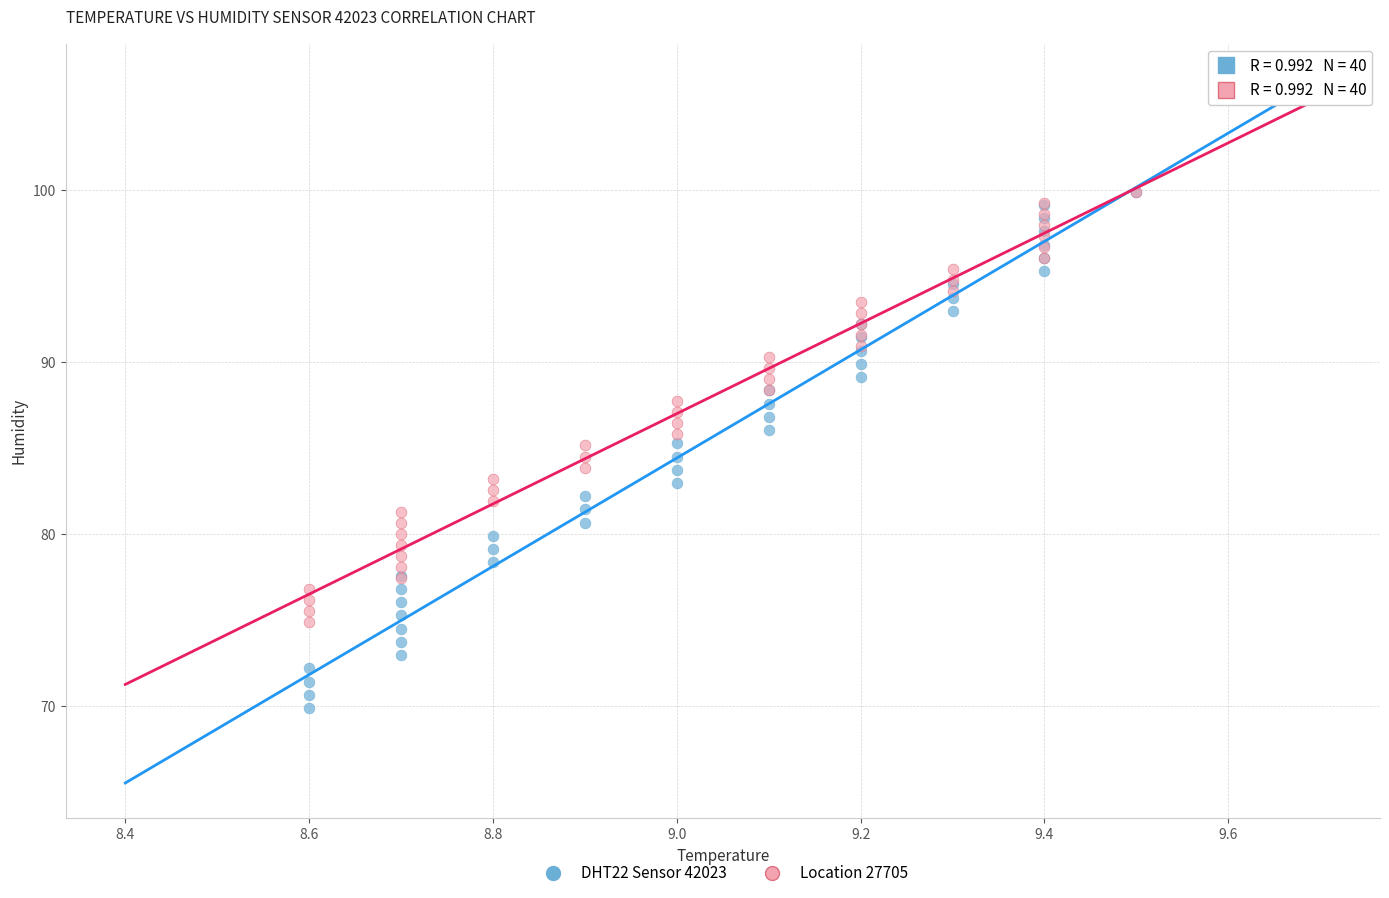

Which series contains the lowest Y value?

DHT22 Sensor 42023